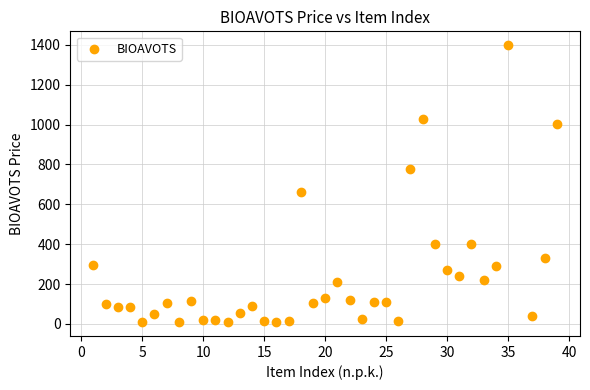

What Y value in the scatter plot is closest to 703?

662.0